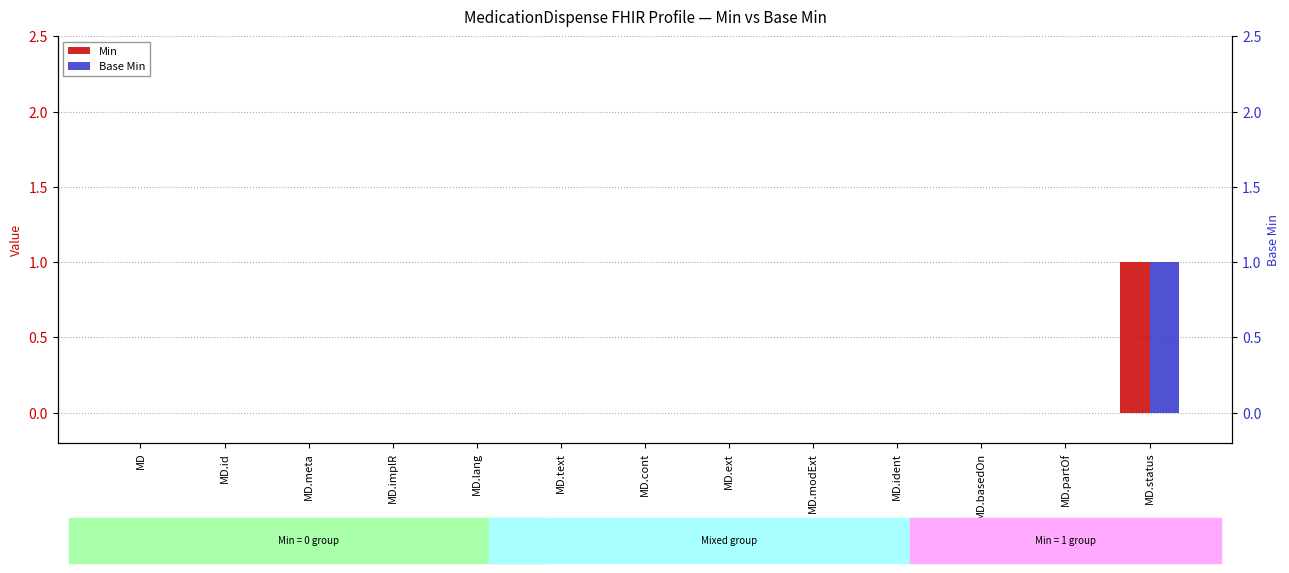

Rank the series by their maximum value, from highest to lowest.

Min, Base Min